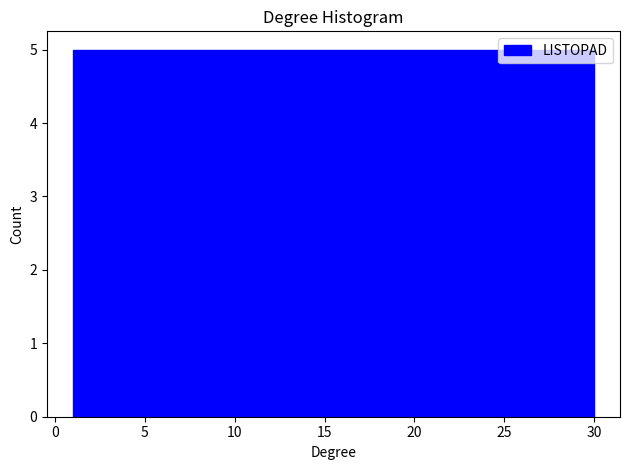

Reading left to right, list every bar in this chart as the range it spans on the x-axis followed by its height. Neither the bar edges nor the heights are printed on the chart, so give them approximately, as read against the axes.

1.0 to 6.0: 5
6.0 to 10.5: 5
10.5 to 15.5: 5
15.5 to 20.5: 5
20.5 to 25.0: 5
25.0 to 30.0: 5